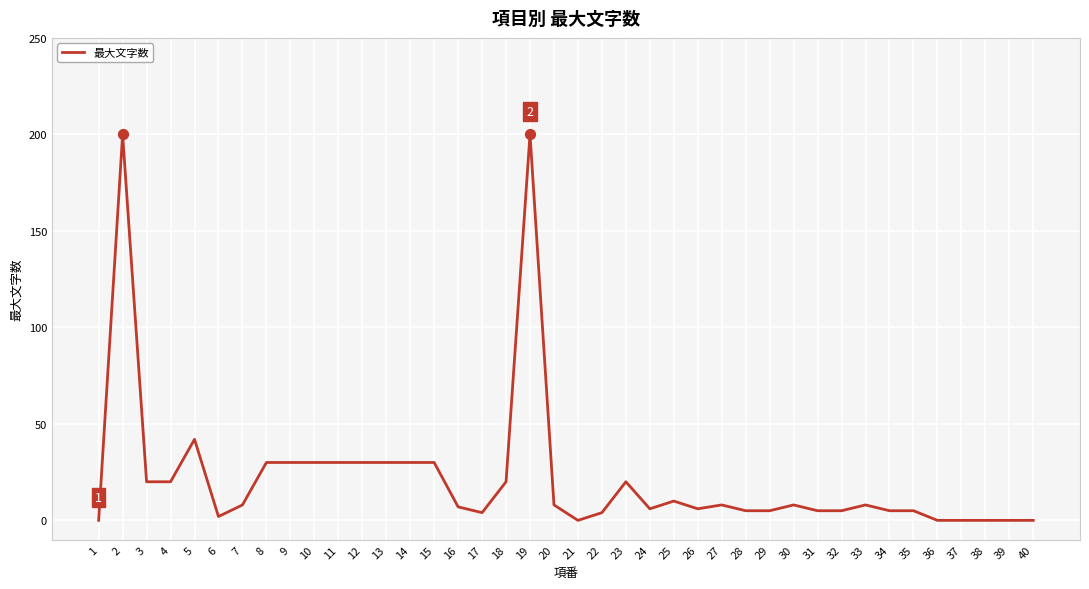

Between 16 and 3, which is larger?

3